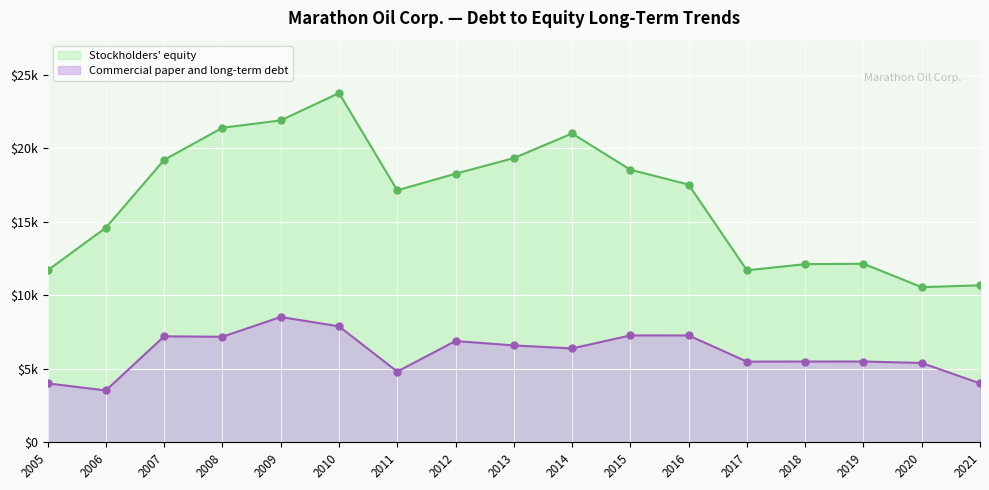

What is the total value across all series at 2006?

18139.2